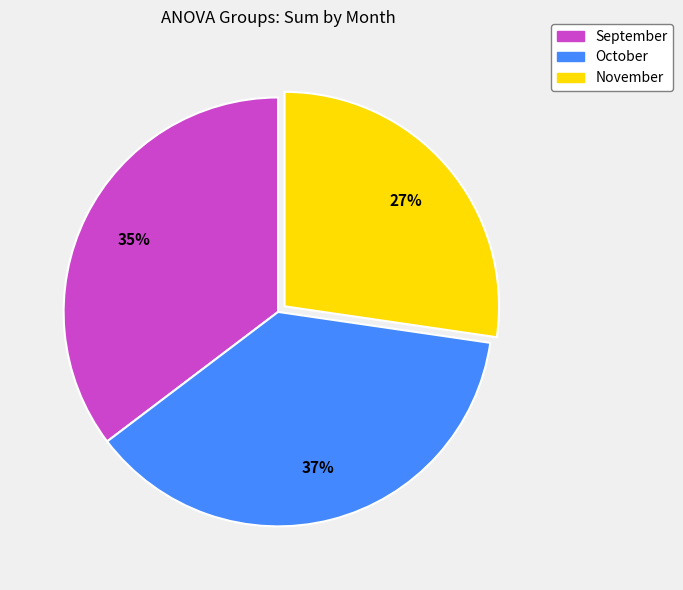

The November slice represents 27% of the pie. True or false?

True